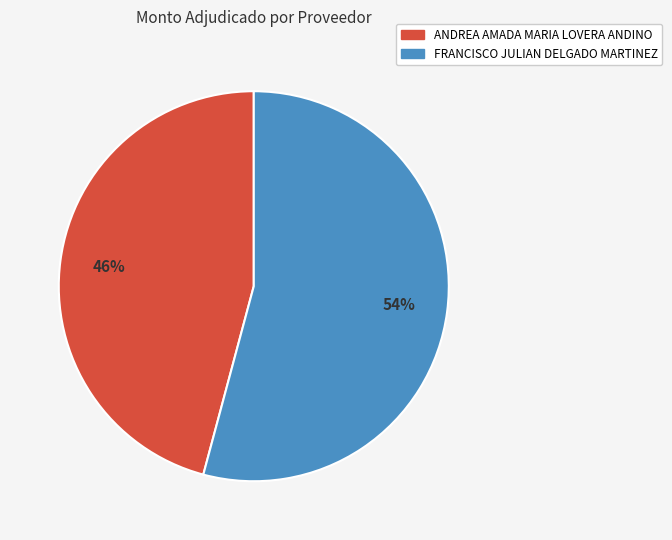

Approximately how many times larger is the value at FRANCISCO JULIAN DELGADO MARTINEZ compared to ANDREA AMADA MARIA LOVERA ANDINO?

1.2